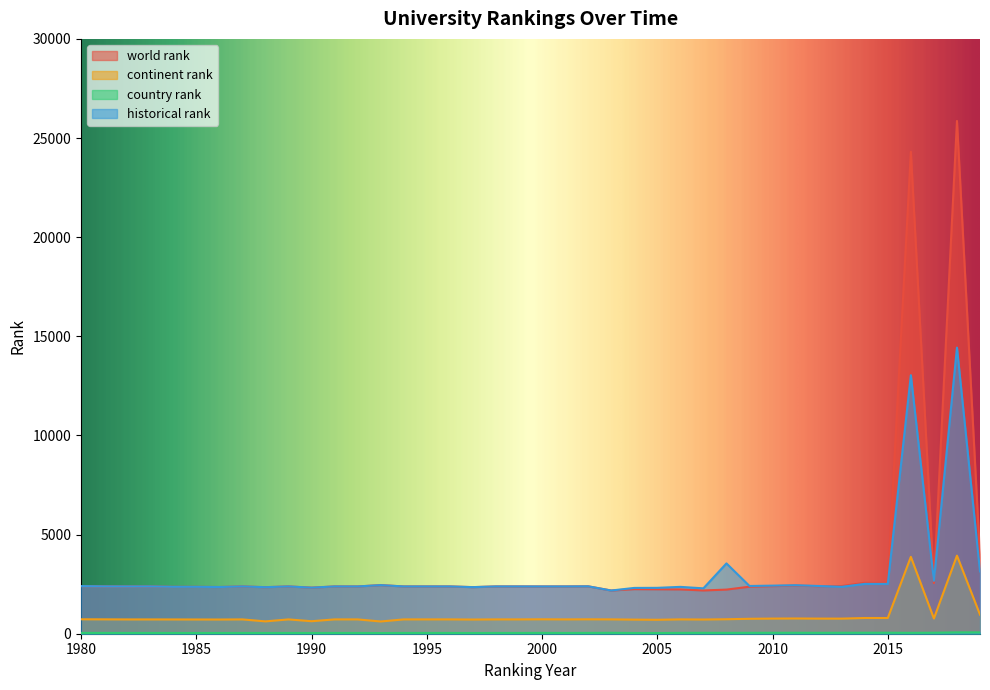

How many data points in continent rank are above 722?

18